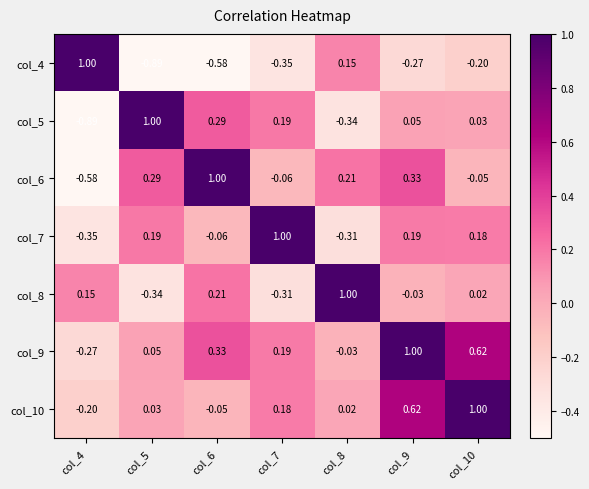

Is it true that col_7 equals 0.2 at col_5?

True